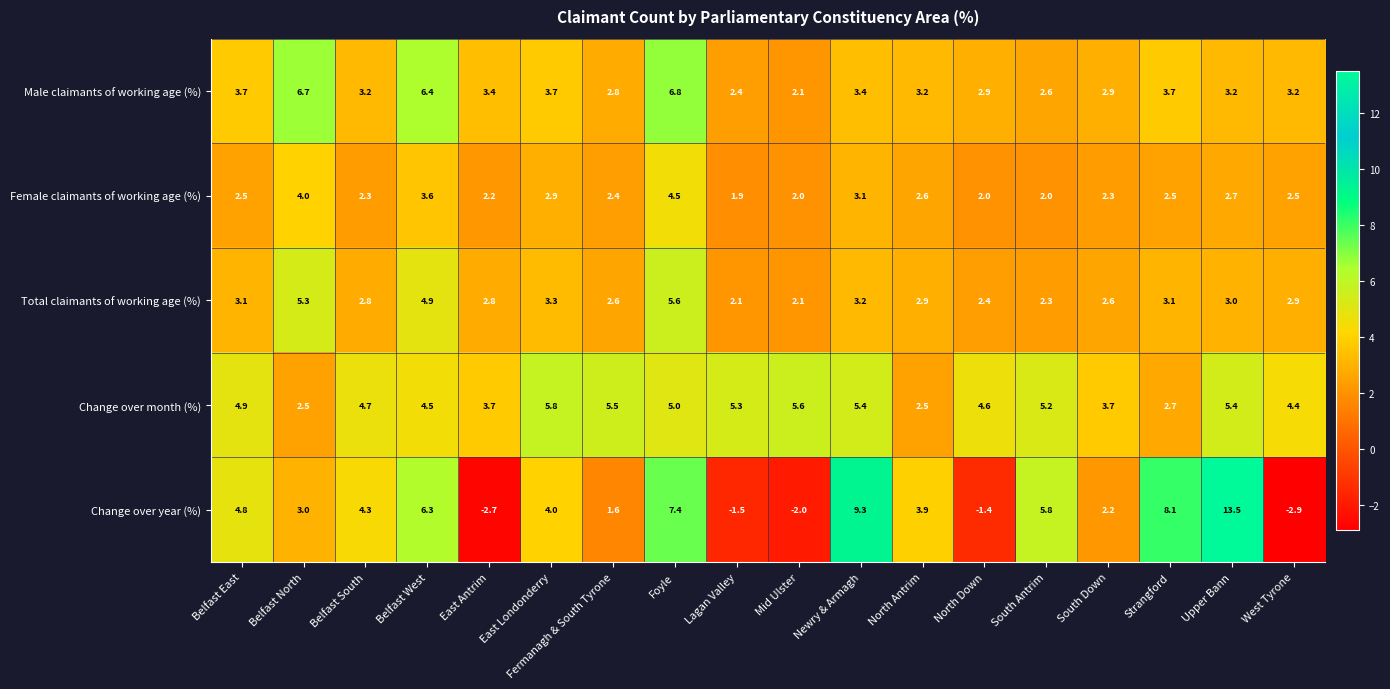

The Male claimants of working age (%) series shows 1.4 at Upper Bann. True or false?

False